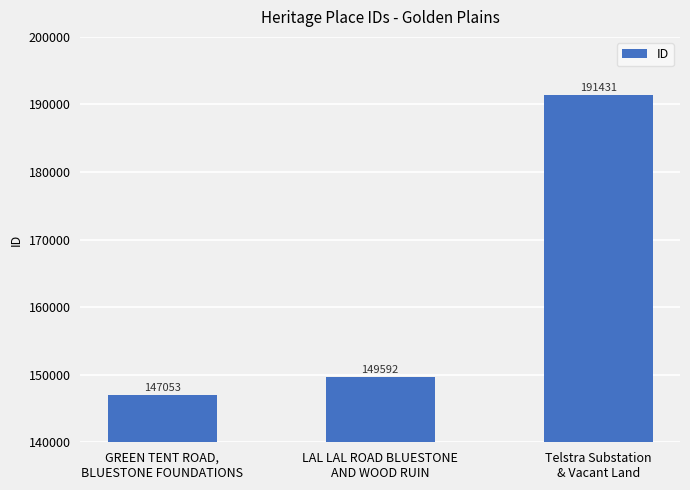

At which category does the chart reach its minimum across all series?

GREEN TENT ROAD,
BLUESTONE FOUNDATIONS